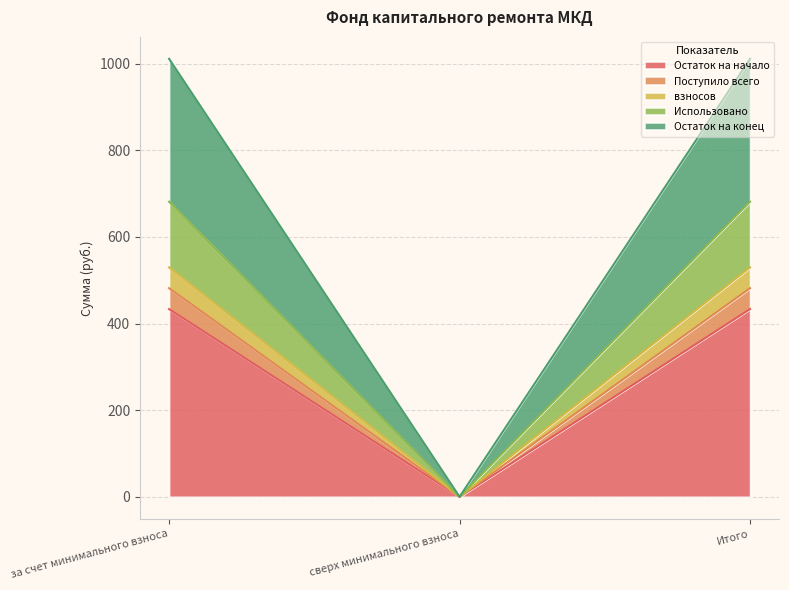

Is it true that Остаток на конец equals 935.9 at Итого?

False